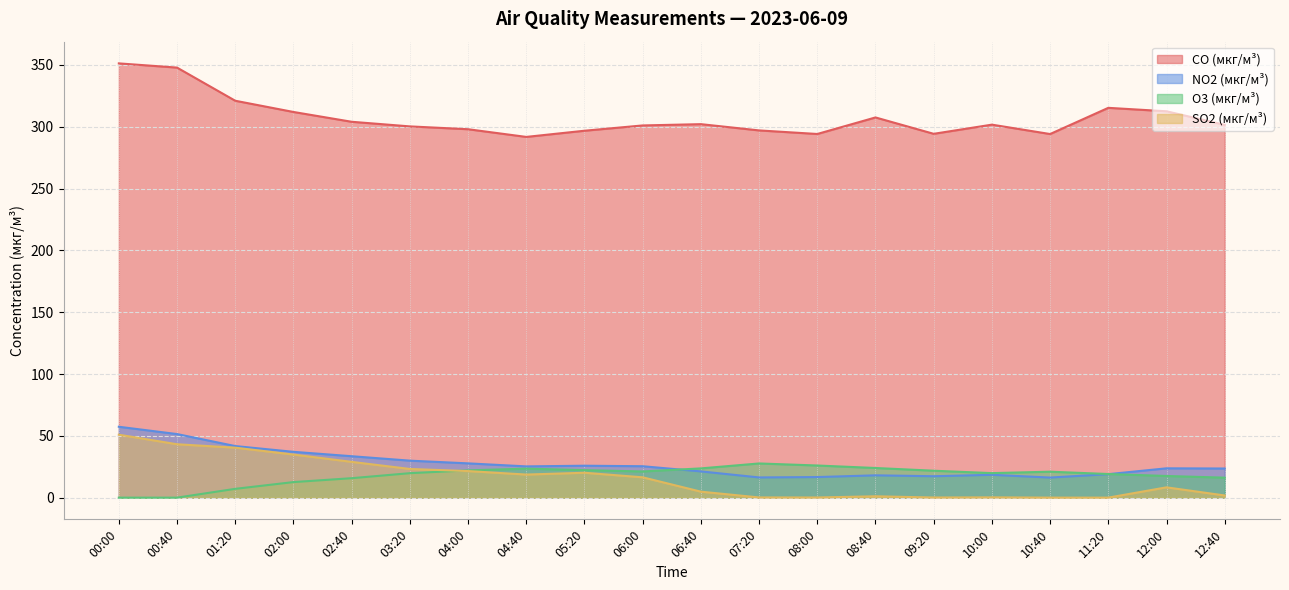

True or false: SO2 (мкг/м³) has more than 1 interior local peaks.

True